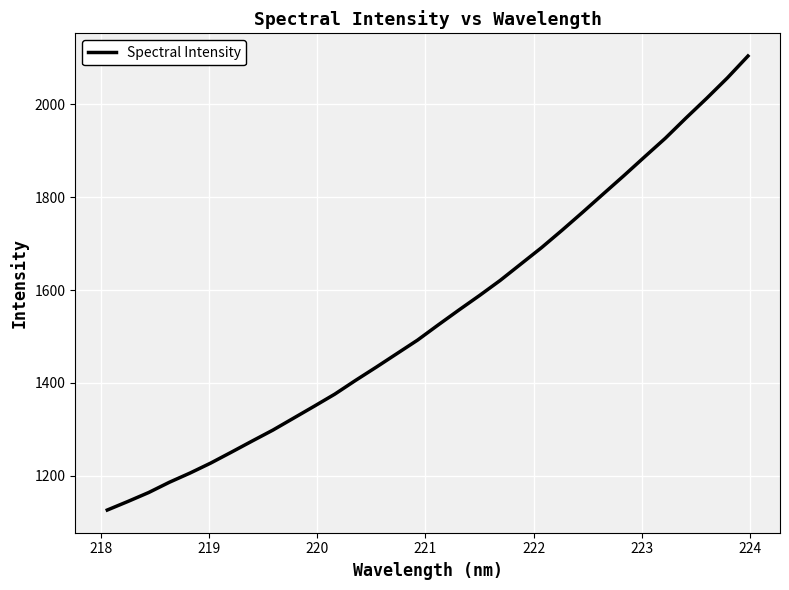

What is the smallest value displayed?

1125.9